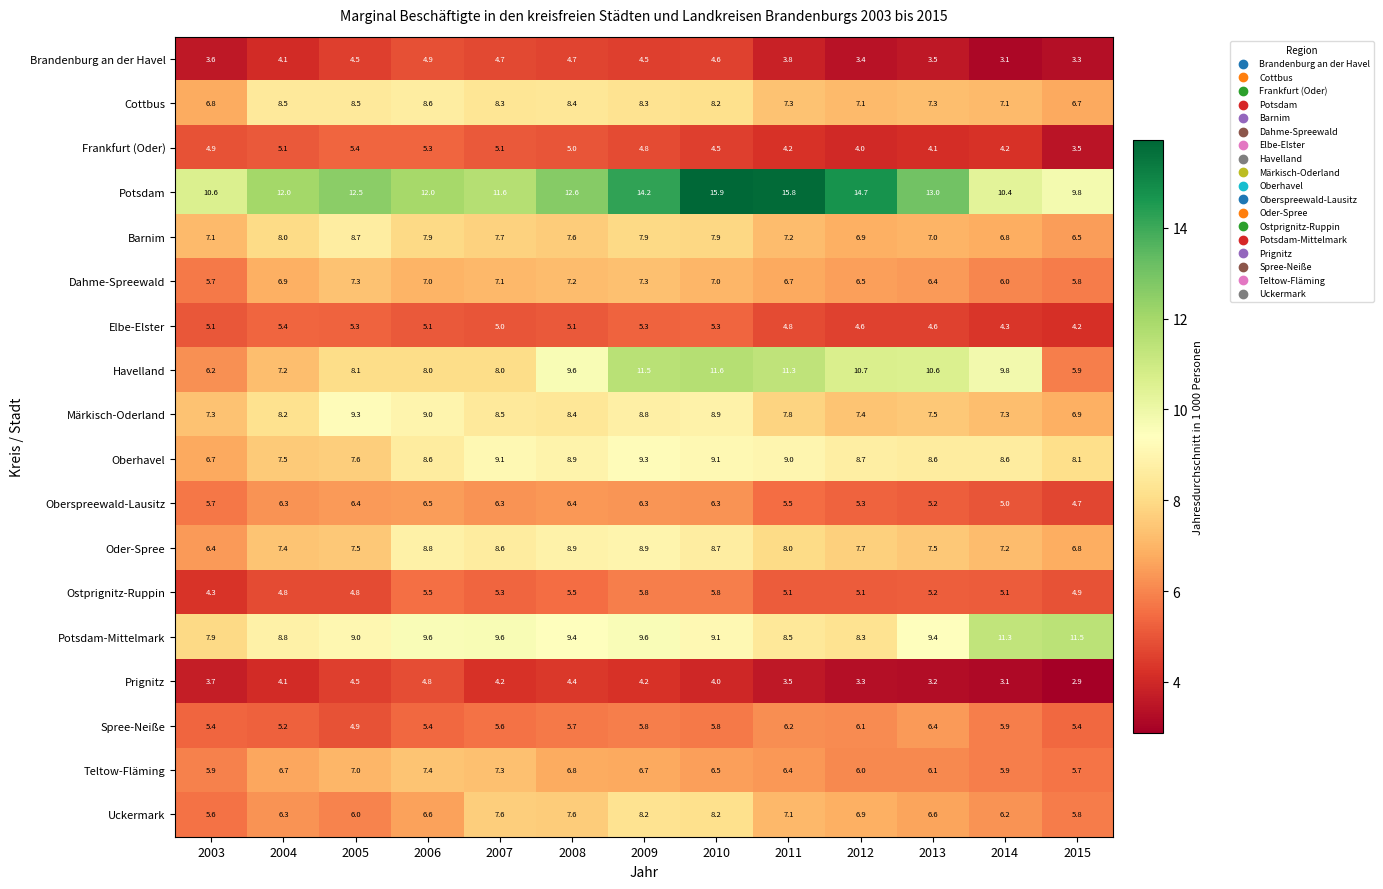

At which category does the chart reach its minimum across all series?

2015